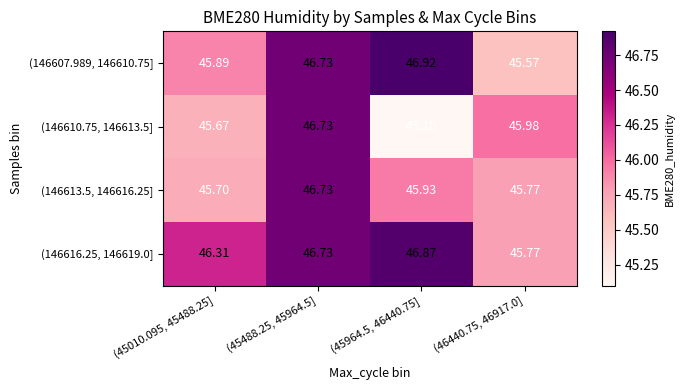

Which series has the largest total across all categories?

(146616.25, 146619.0]